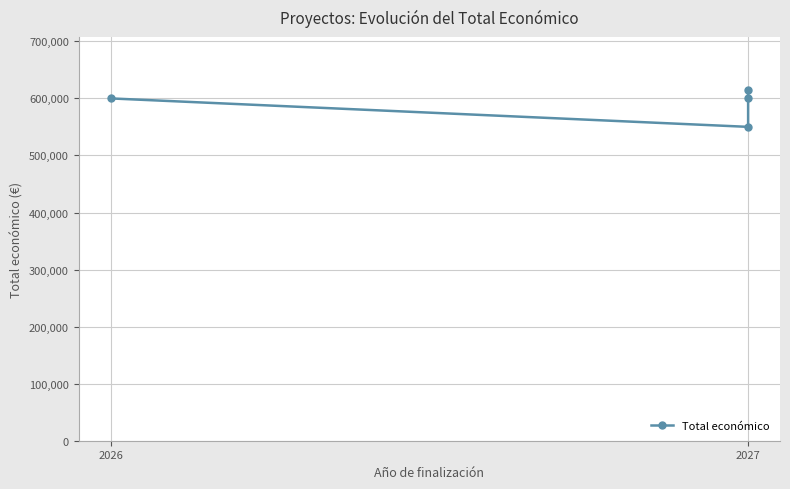

What is the value of the 3rd point from the left?

599927